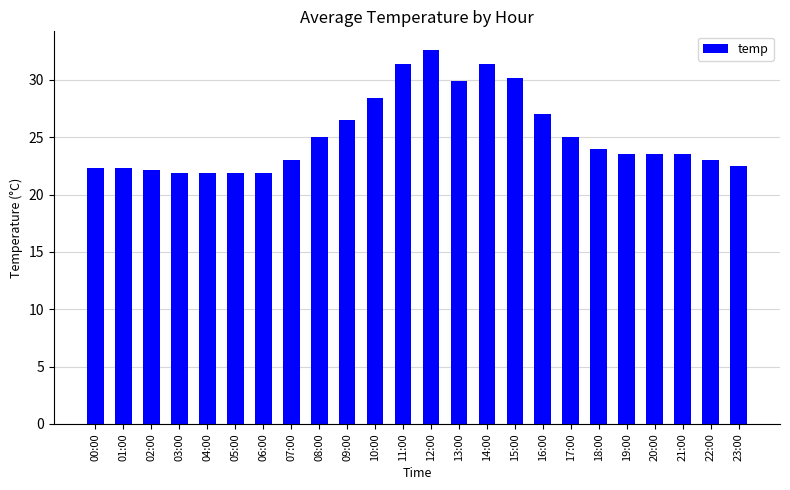

What is the change in value from 16:00 to 22:00?

-4.0